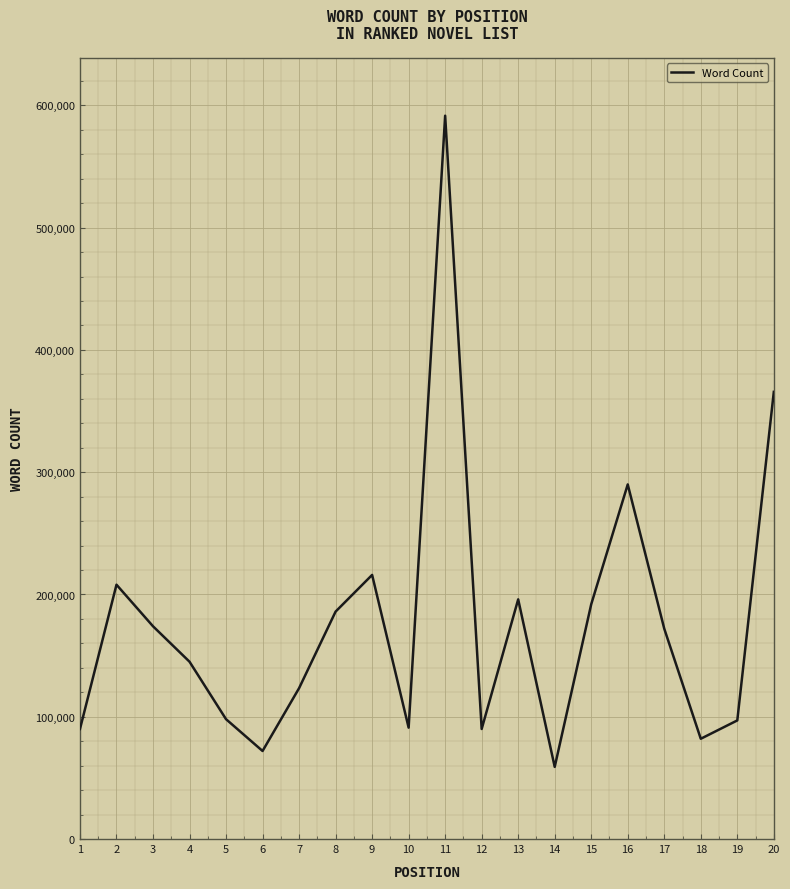

What is the difference between the maximum and minimum values?

532554